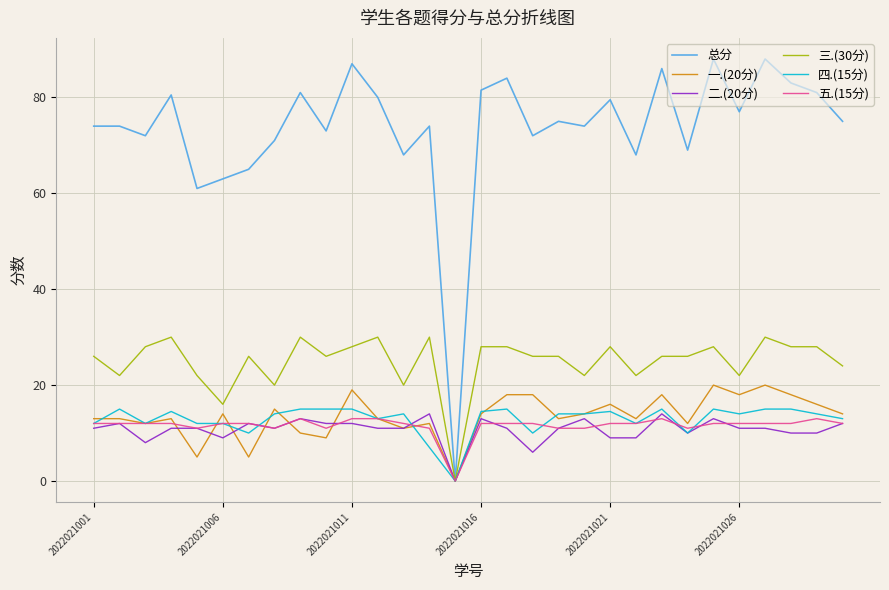

What is the greatest value displayed?

88.0